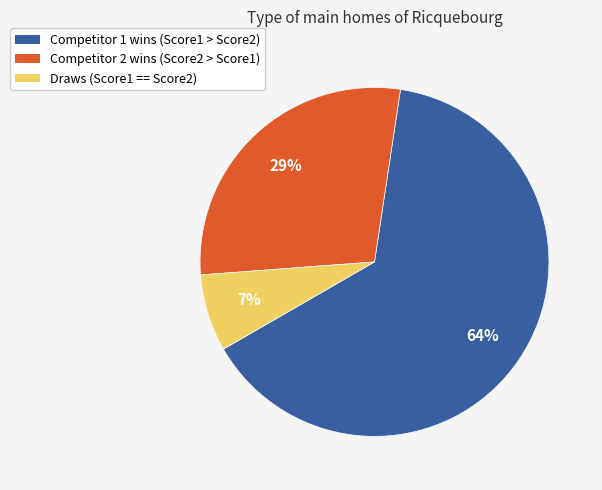

To the nearest percent, what is the difference between the largest and smallest slice percentages?

57%